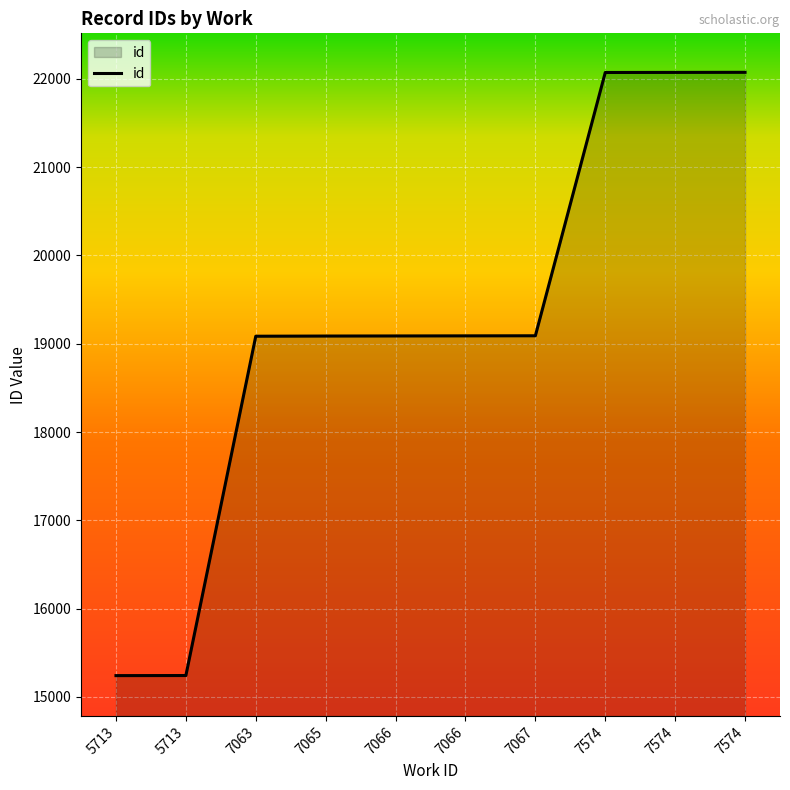

Does the chart have visible grid lines?

Yes